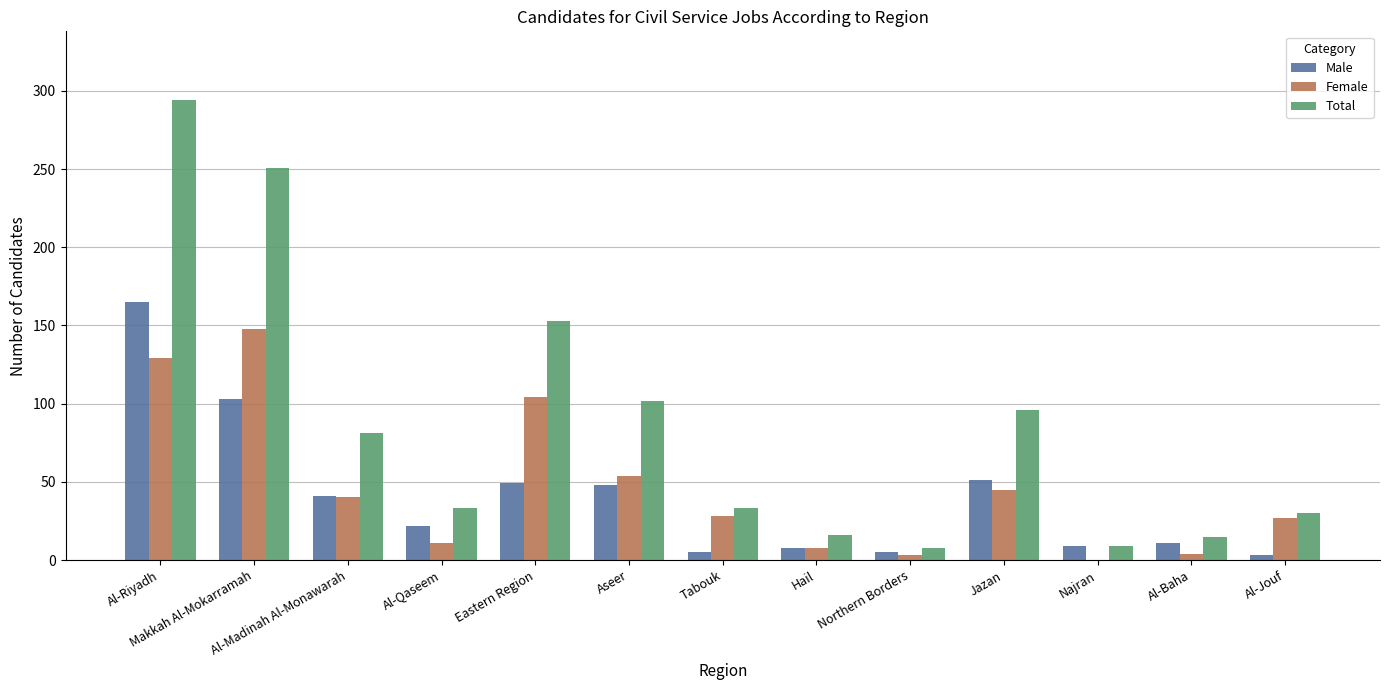

Between Eastern Region and Al-Baha, which series saw the biggest shift?

Total